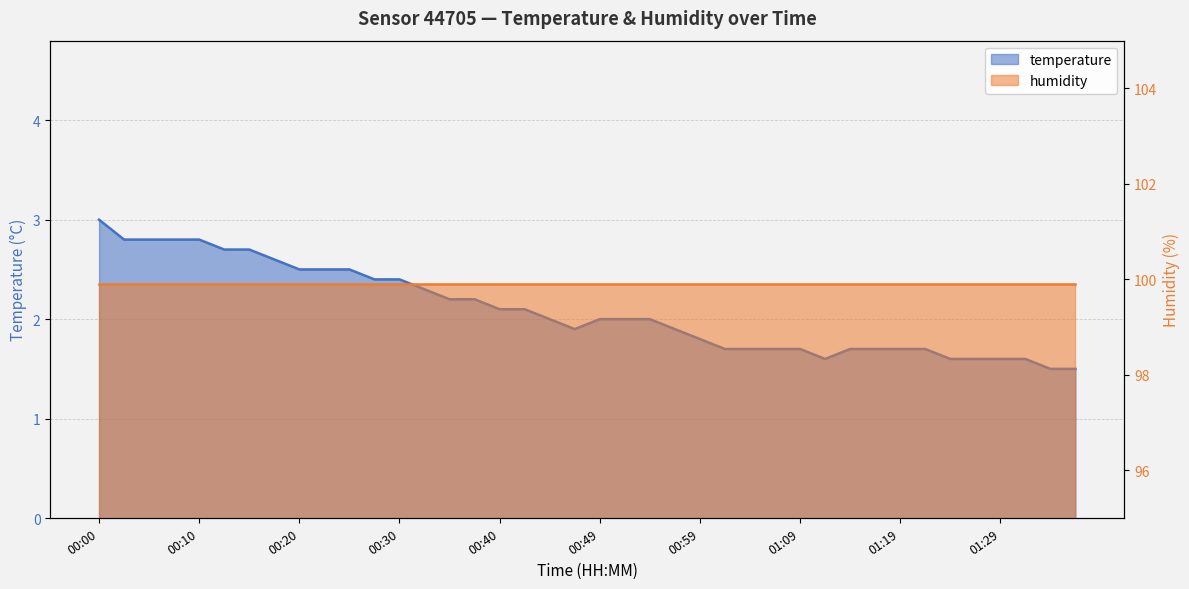

At which category does the chart reach its peak across all series?

00:00